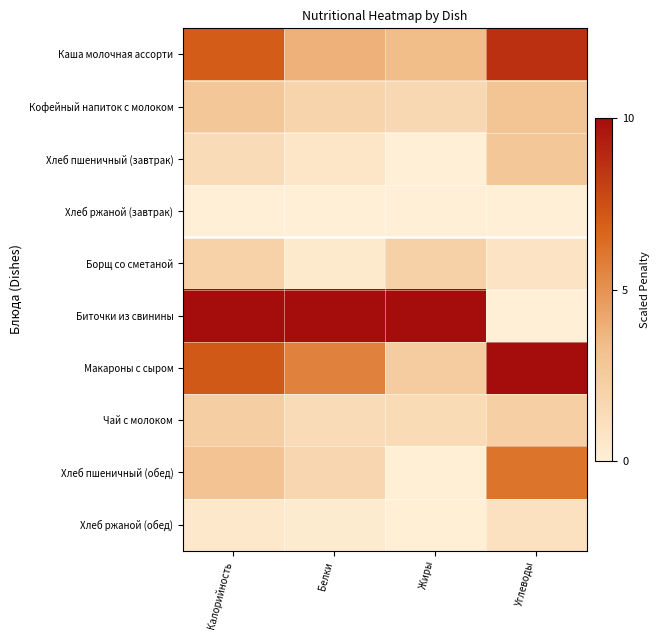

Which has a higher value, Жиры or Калорийность?

Калорийность